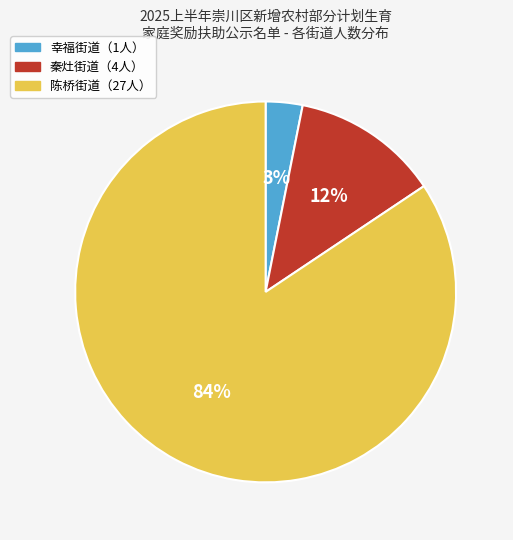

How many segments does this pie chart have?

3